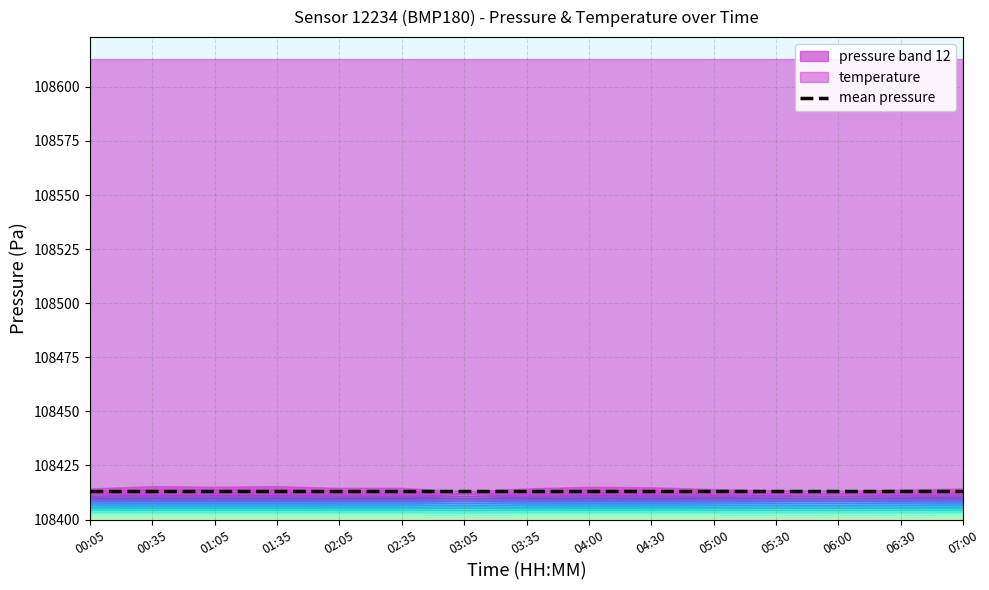

At which category does the chart reach its peak across all series?

00:35